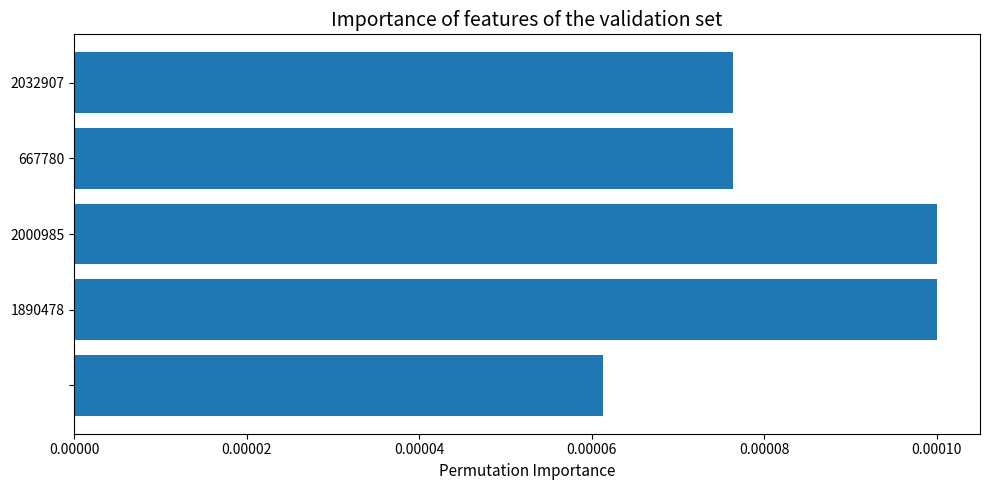

Count the values in the range 0 to 1.

5